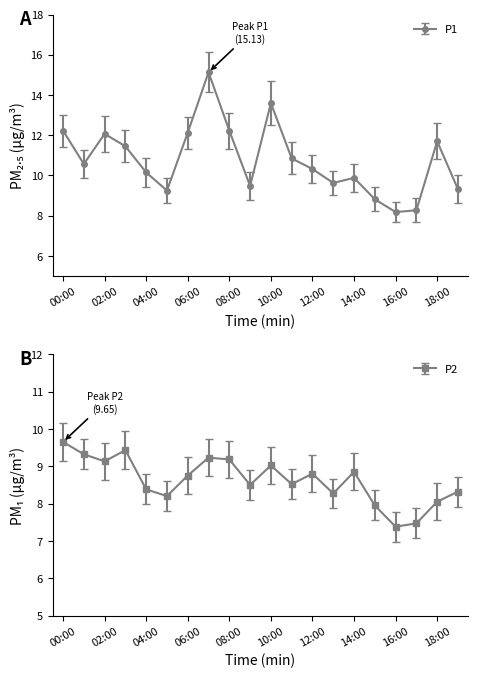

What is the value of the P1 point at the 10th from the left?

9.5